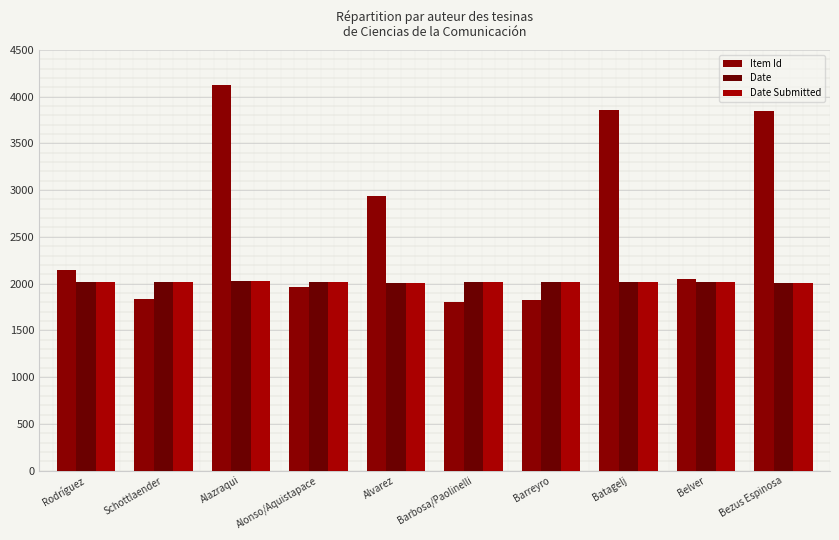

At which category is the sum across all series the highest?

Alazraqui